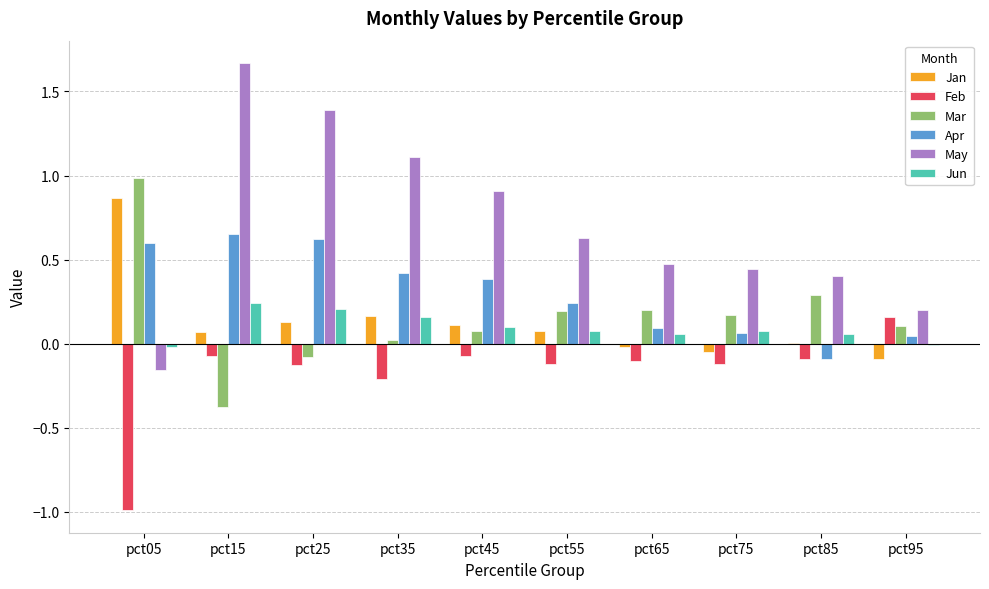

What is the total value across all series at pct55?

1.1